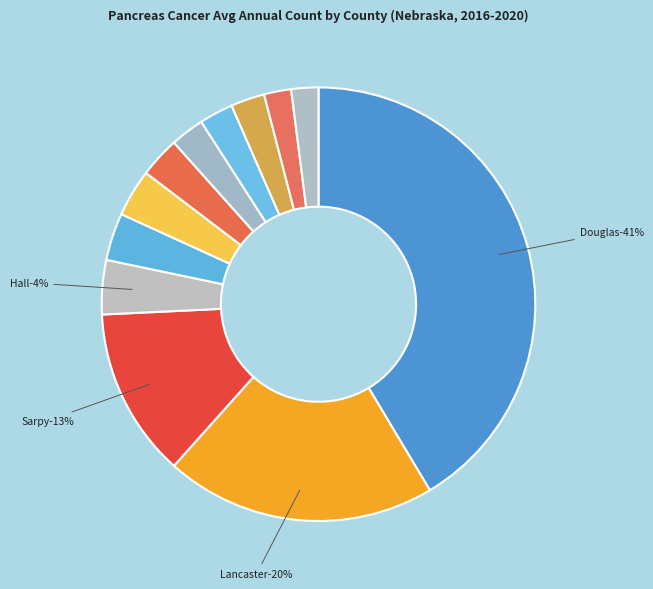

How much of the chart is everything except Lancaster County?

79.8%